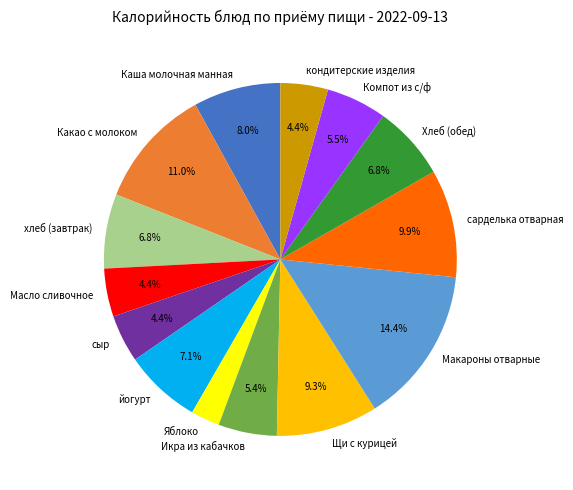

Between Хлеб (обед) and кондитерские изделия, which is larger?

Хлеб (обед)